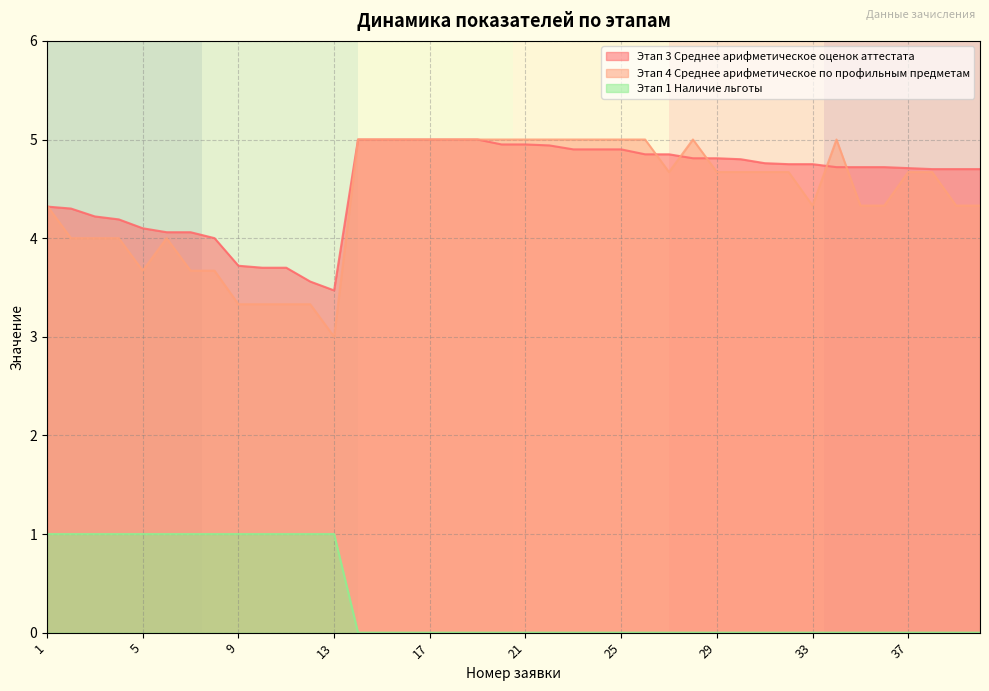

True or false: Этап 1 Наличие льготы and Этап 4 Среднее арифметическое по профильным предметам cross at least once.

False